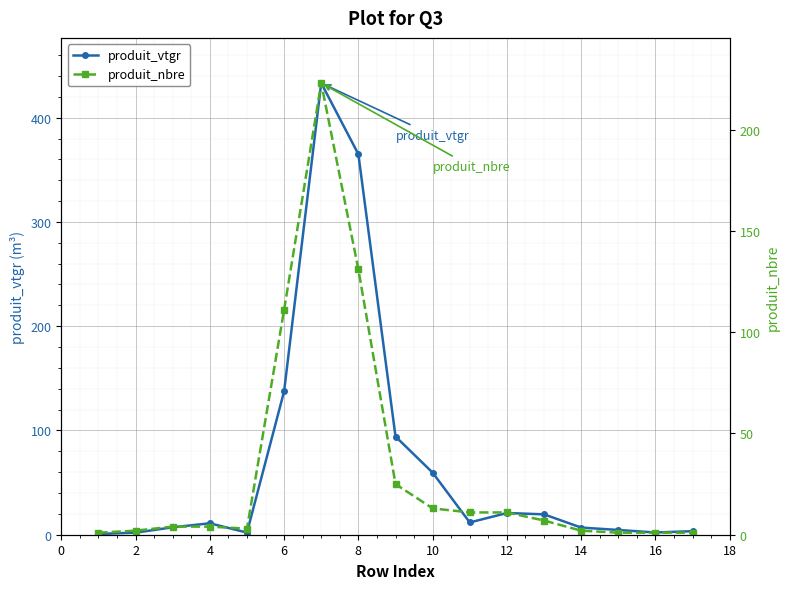

Reading left to right, what are all the values shown in this chart?

produit_vtgr: 0.7	2.0	7.1	11.0	2.0	137.5	433.2	365.0	94.2	59.5	11.8	20.8	19.5	6.8	4.6	2.1	3.4
produit_nbre: 1.0	2.0	4.0	4.0	3.0	111.0	223.0	131.0	25.0	13.0	11.0	11.0	7.0	2.0	1.0	1.0	1.0